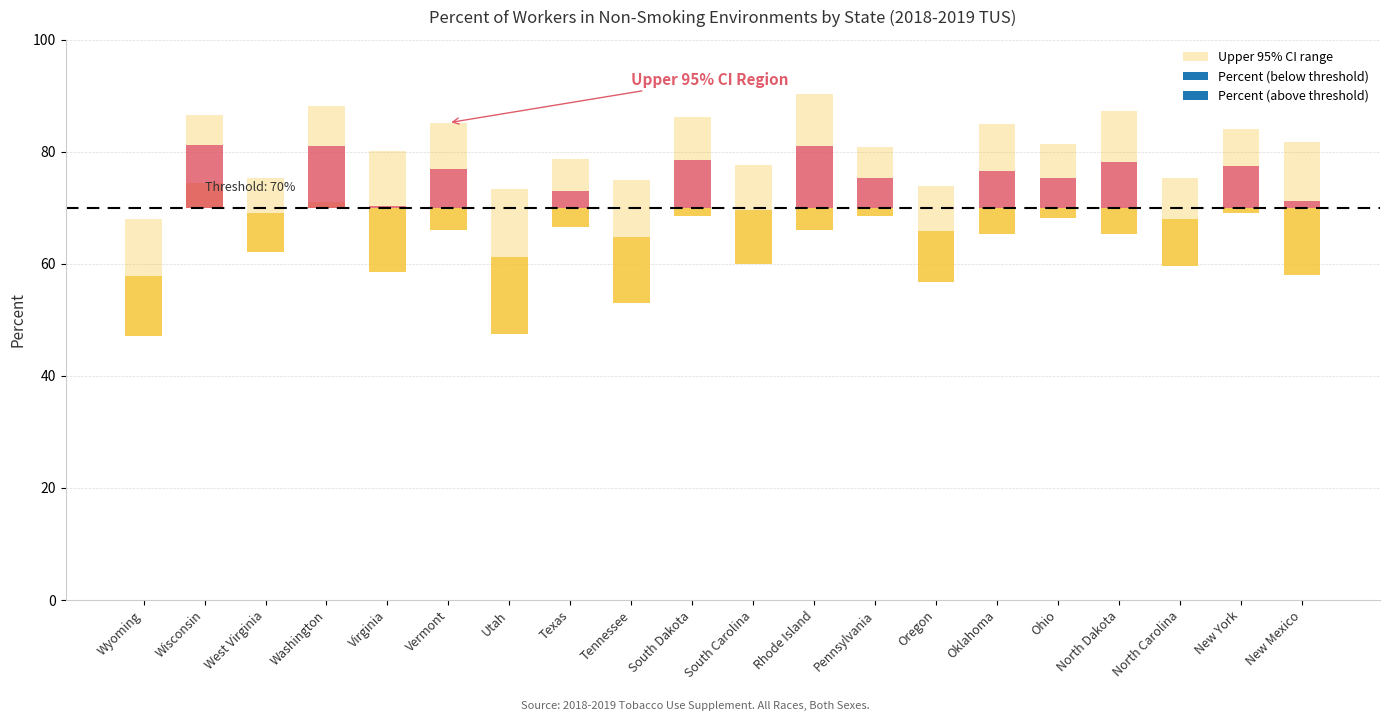

What is the label of the 14th bar from the left?

Oregon